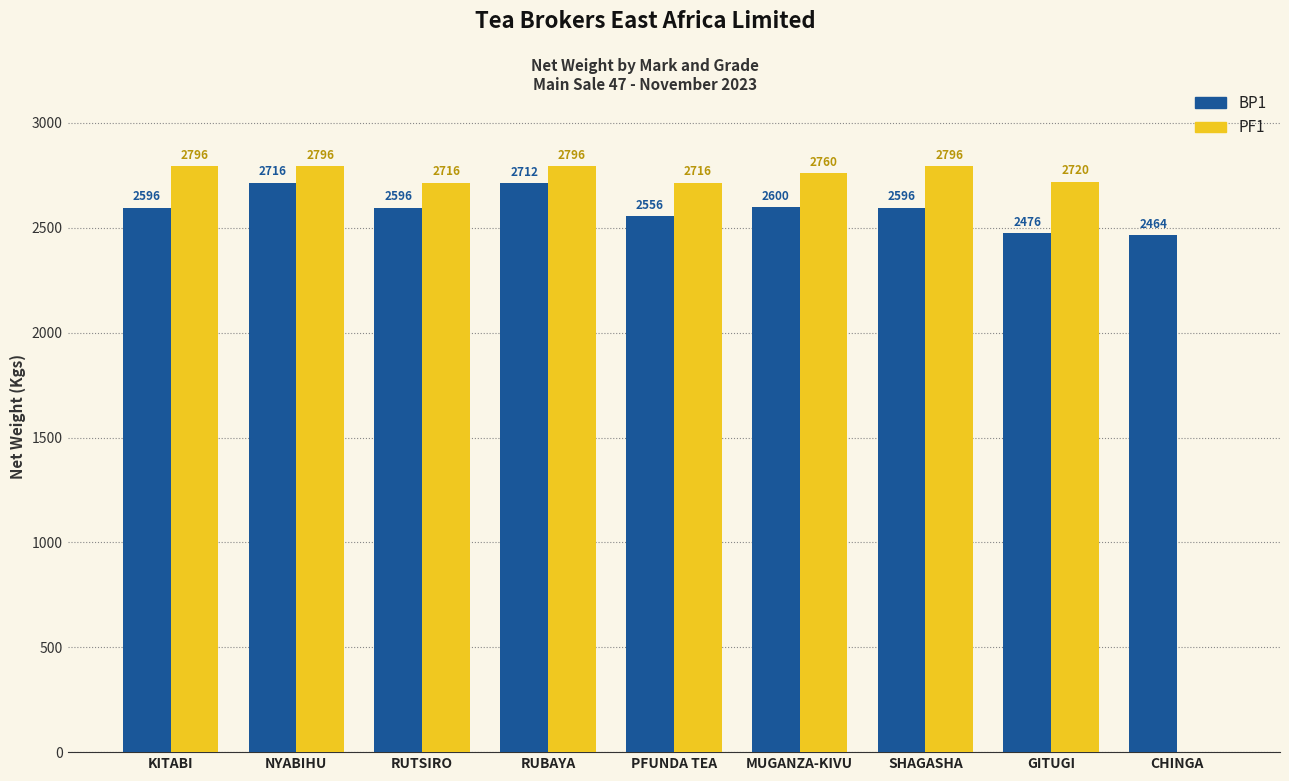

How many categories are shown in the chart?

9